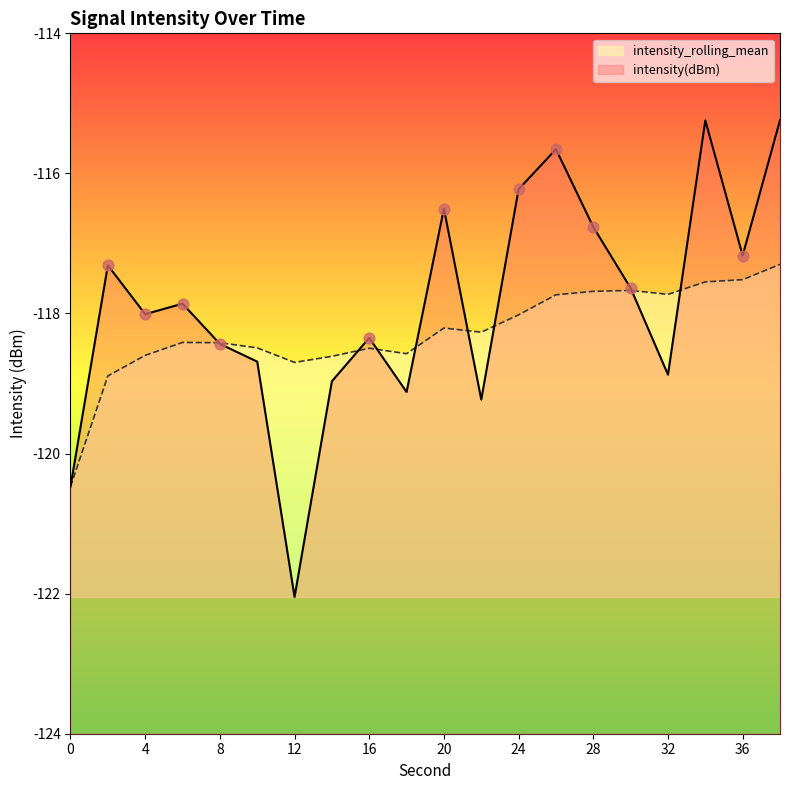

At how many categories does at least one series exceed -122?

20